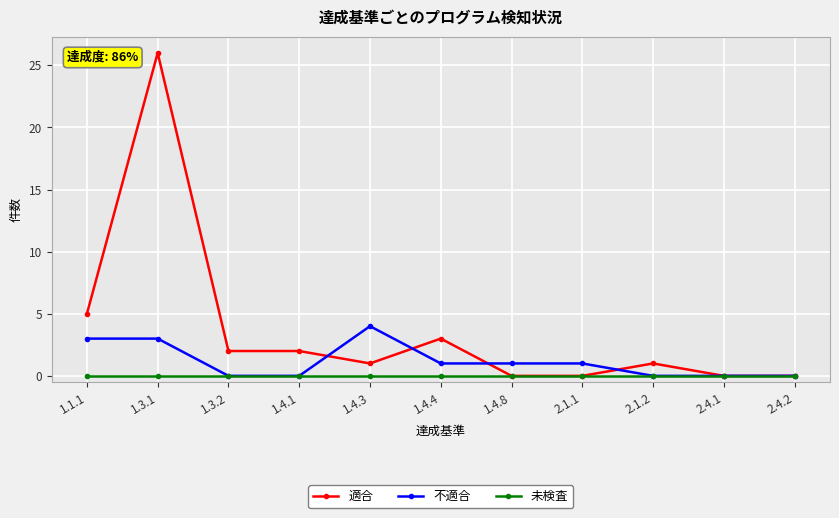

Which series has the largest total across all categories?

適合